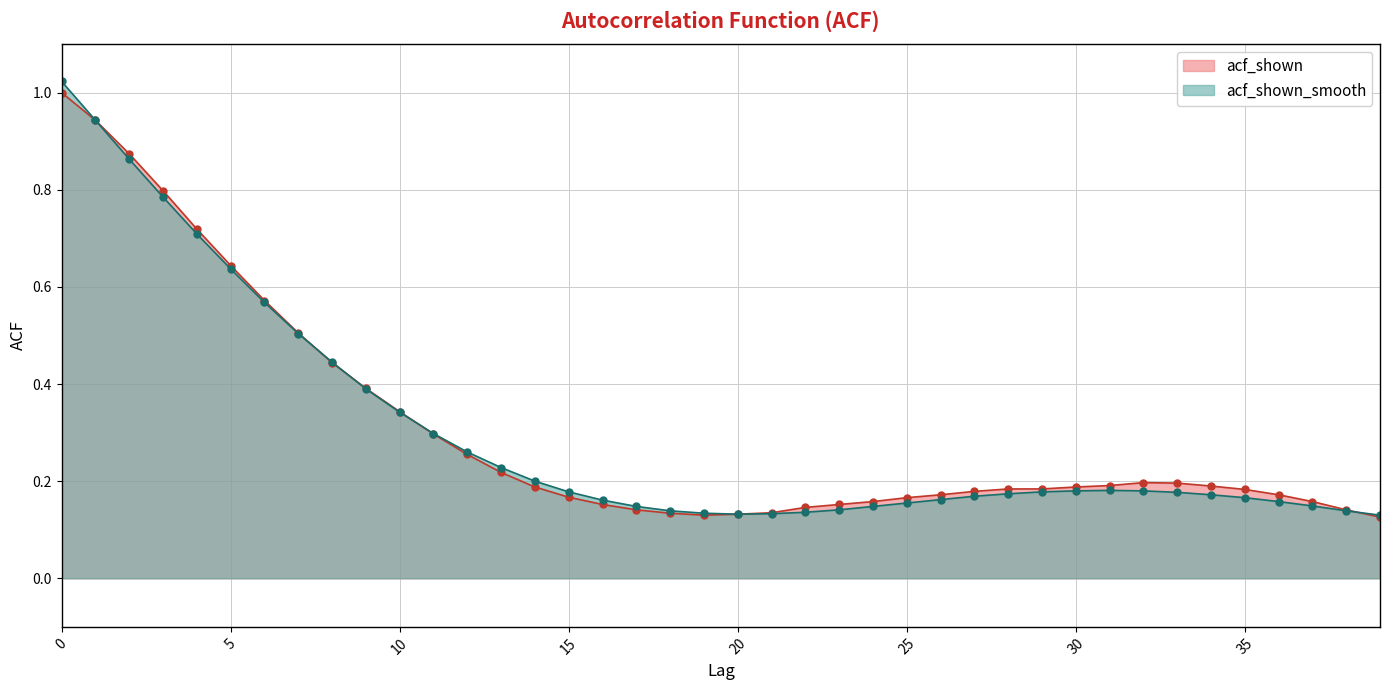

Is it true that acf_shown equals 0.1 at 39?

True